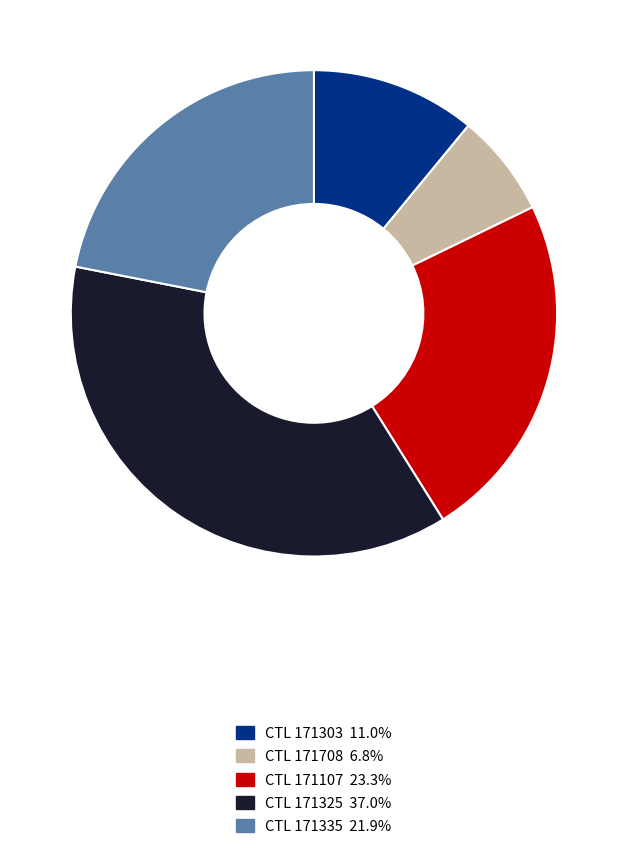

Does any single category account for the majority?

No